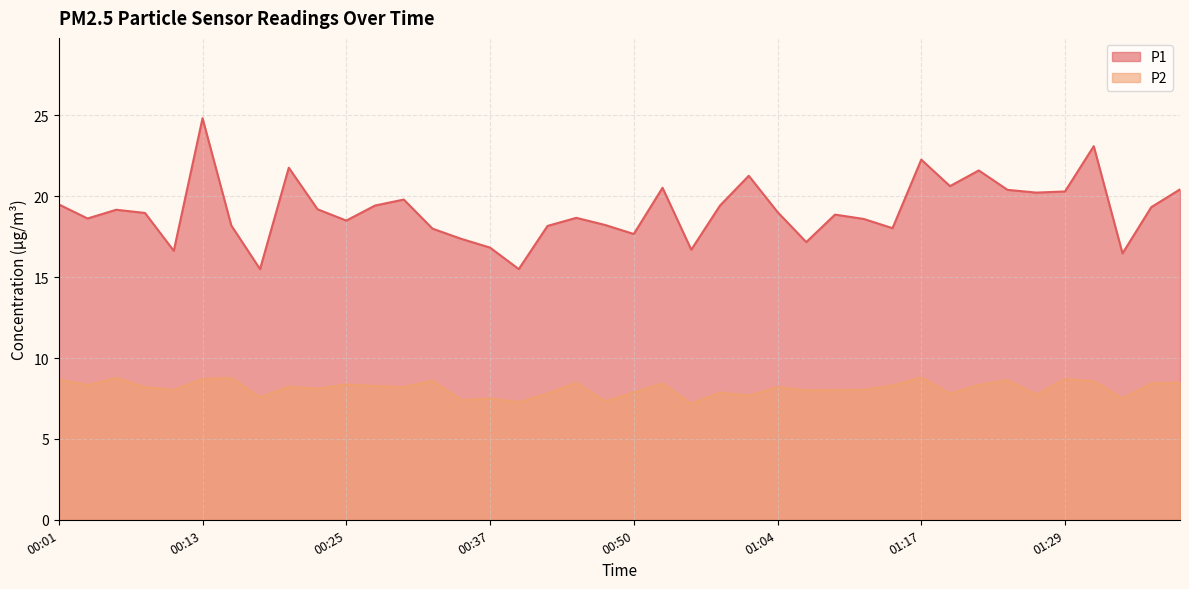

How many distinct data groups are displayed?

2